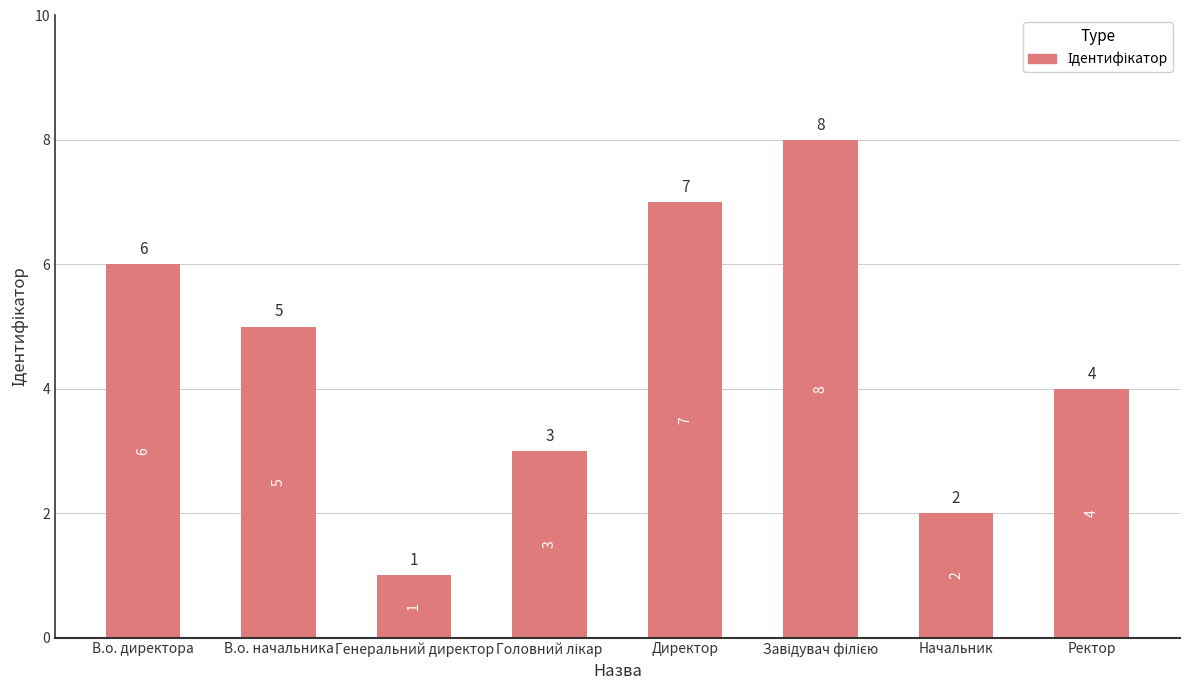

What position from the right is В.о. начальника?

7